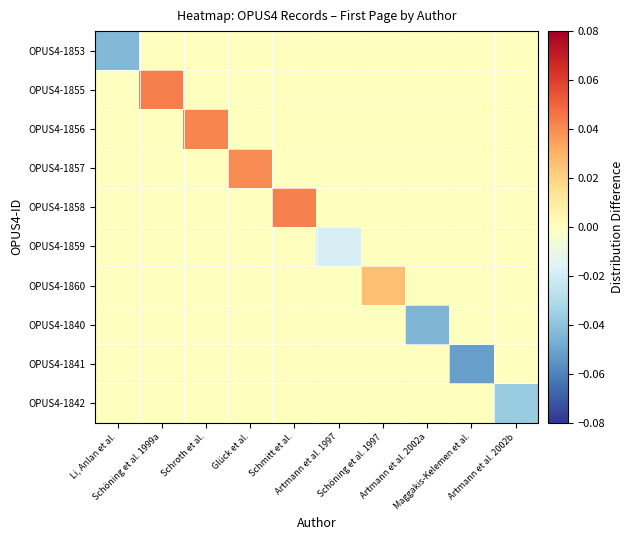

Reading left to right, what are all the values shown in this chart?

OPUS4-1853: Li, Anlan et al.=-0.0	Schöning et al. 1999a=0.0	Schroth et al.=0.0	Glück et al.=0.0	Schmitt et al.=0.0	Artmann et al. 1997=0.0	Schöning et al. 1997=0.0	Artmann et al. 2002a=0.0	Maggakis-Kelemen et al.=0.0	Artmann et al. 2002b=0.0
OPUS4-1855: Li, Anlan et al.=0.0	Schöning et al. 1999a=0.0	Schroth et al.=0.0	Glück et al.=0.0	Schmitt et al.=0.0	Artmann et al. 1997=0.0	Schöning et al. 1997=0.0	Artmann et al. 2002a=0.0	Maggakis-Kelemen et al.=0.0	Artmann et al. 2002b=0.0
OPUS4-1856: Li, Anlan et al.=0.0	Schöning et al. 1999a=0.0	Schroth et al.=0.0	Glück et al.=0.0	Schmitt et al.=0.0	Artmann et al. 1997=0.0	Schöning et al. 1997=0.0	Artmann et al. 2002a=0.0	Maggakis-Kelemen et al.=0.0	Artmann et al. 2002b=0.0
OPUS4-1857: Li, Anlan et al.=0.0	Schöning et al. 1999a=0.0	Schroth et al.=0.0	Glück et al.=0.0	Schmitt et al.=0.0	Artmann et al. 1997=0.0	Schöning et al. 1997=0.0	Artmann et al. 2002a=0.0	Maggakis-Kelemen et al.=0.0	Artmann et al. 2002b=0.0
OPUS4-1858: Li, Anlan et al.=0.0	Schöning et al. 1999a=0.0	Schroth et al.=0.0	Glück et al.=0.0	Schmitt et al.=0.0	Artmann et al. 1997=0.0	Schöning et al. 1997=0.0	Artmann et al. 2002a=0.0	Maggakis-Kelemen et al.=0.0	Artmann et al. 2002b=0.0
OPUS4-1859: Li, Anlan et al.=0.0	Schöning et al. 1999a=0.0	Schroth et al.=0.0	Glück et al.=0.0	Schmitt et al.=0.0	Artmann et al. 1997=-0.0	Schöning et al. 1997=0.0	Artmann et al. 2002a=0.0	Maggakis-Kelemen et al.=0.0	Artmann et al. 2002b=0.0
OPUS4-1860: Li, Anlan et al.=0.0	Schöning et al. 1999a=0.0	Schroth et al.=0.0	Glück et al.=0.0	Schmitt et al.=0.0	Artmann et al. 1997=0.0	Schöning et al. 1997=0.0	Artmann et al. 2002a=0.0	Maggakis-Kelemen et al.=0.0	Artmann et al. 2002b=0.0
OPUS4-1840: Li, Anlan et al.=0.0	Schöning et al. 1999a=0.0	Schroth et al.=0.0	Glück et al.=0.0	Schmitt et al.=0.0	Artmann et al. 1997=0.0	Schöning et al. 1997=0.0	Artmann et al. 2002a=-0.0	Maggakis-Kelemen et al.=0.0	Artmann et al. 2002b=0.0
OPUS4-1841: Li, Anlan et al.=0.0	Schöning et al. 1999a=0.0	Schroth et al.=0.0	Glück et al.=0.0	Schmitt et al.=0.0	Artmann et al. 1997=0.0	Schöning et al. 1997=0.0	Artmann et al. 2002a=0.0	Maggakis-Kelemen et al.=-0.1	Artmann et al. 2002b=0.0
OPUS4-1842: Li, Anlan et al.=0.0	Schöning et al. 1999a=0.0	Schroth et al.=0.0	Glück et al.=0.0	Schmitt et al.=0.0	Artmann et al. 1997=0.0	Schöning et al. 1997=0.0	Artmann et al. 2002a=0.0	Maggakis-Kelemen et al.=0.0	Artmann et al. 2002b=-0.0